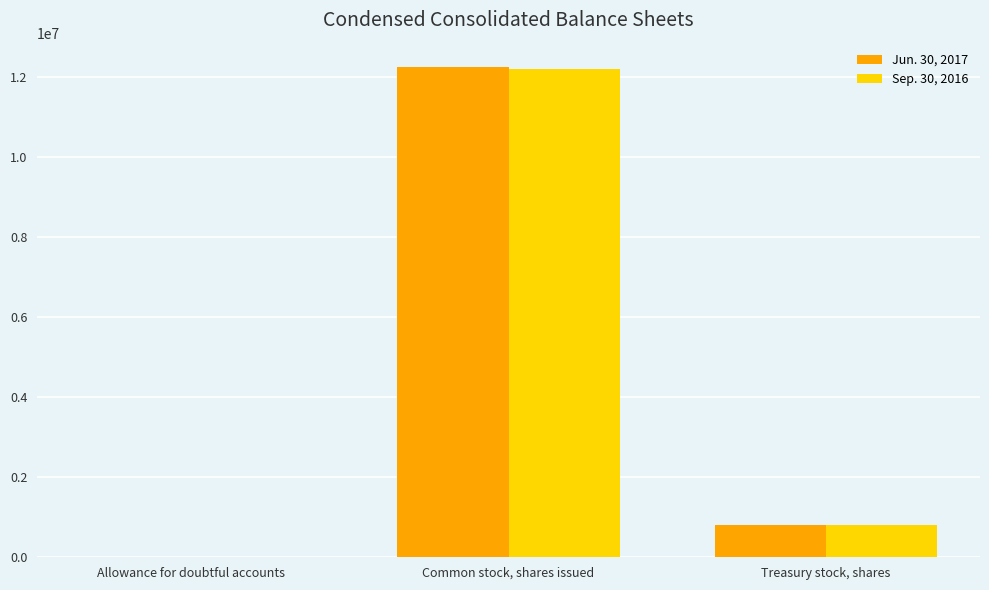

What is the sum of all Jun. 30, 2017 values?

13040764